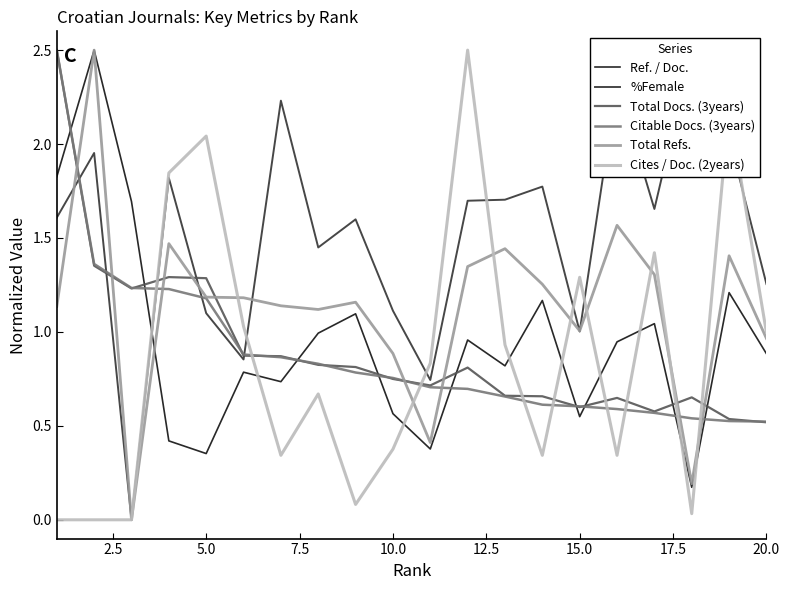

True or false: Total Docs. (3years) and Ref. / Doc. cross at least once.

True